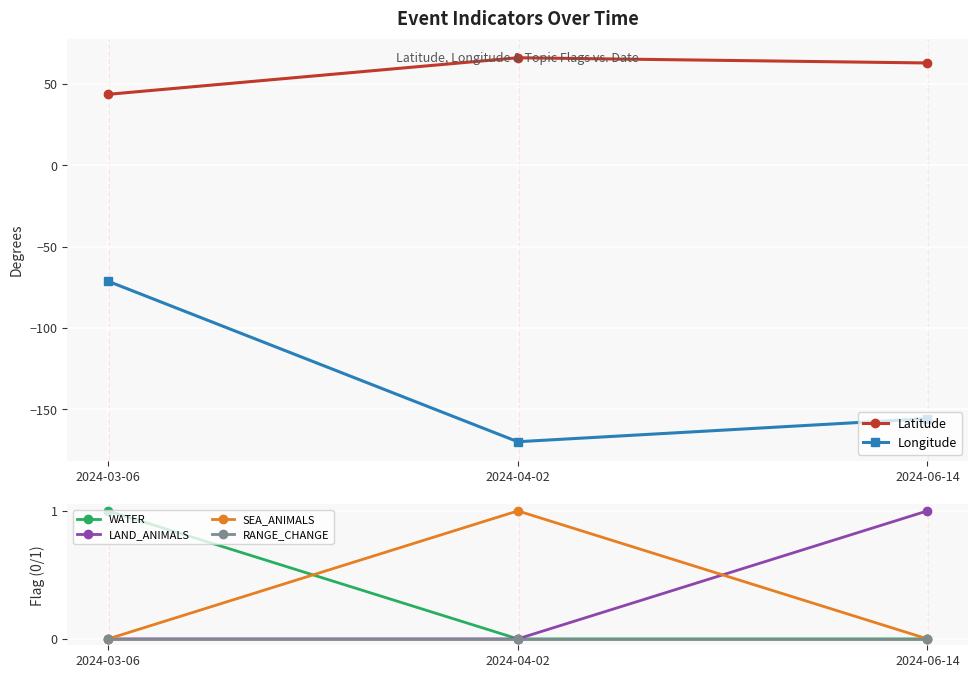

What is the highest value of the Longitude series?

-71.2